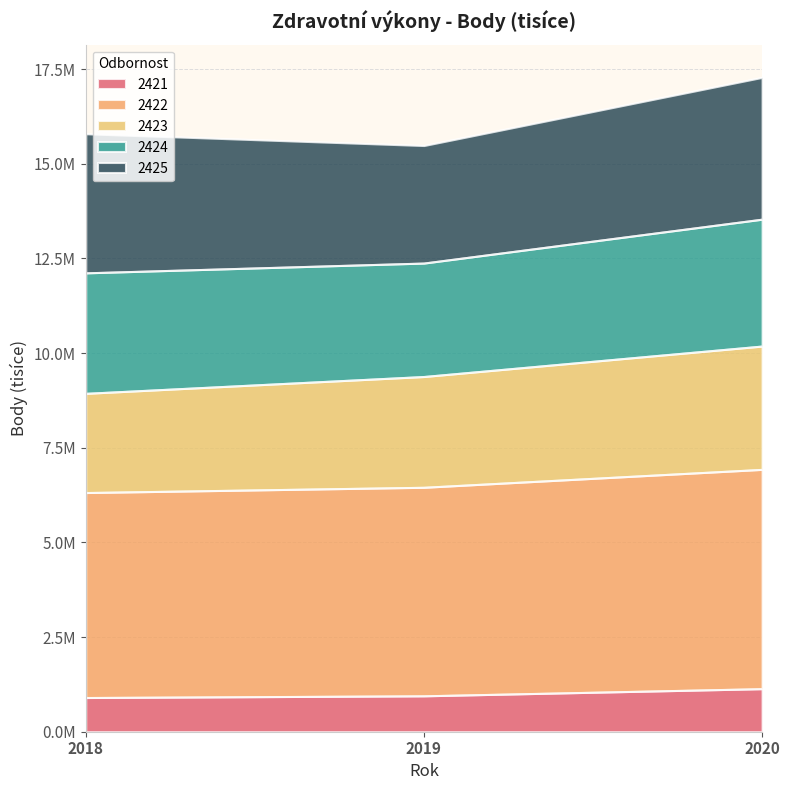

Between 2019 and 2018, which is larger?

2019